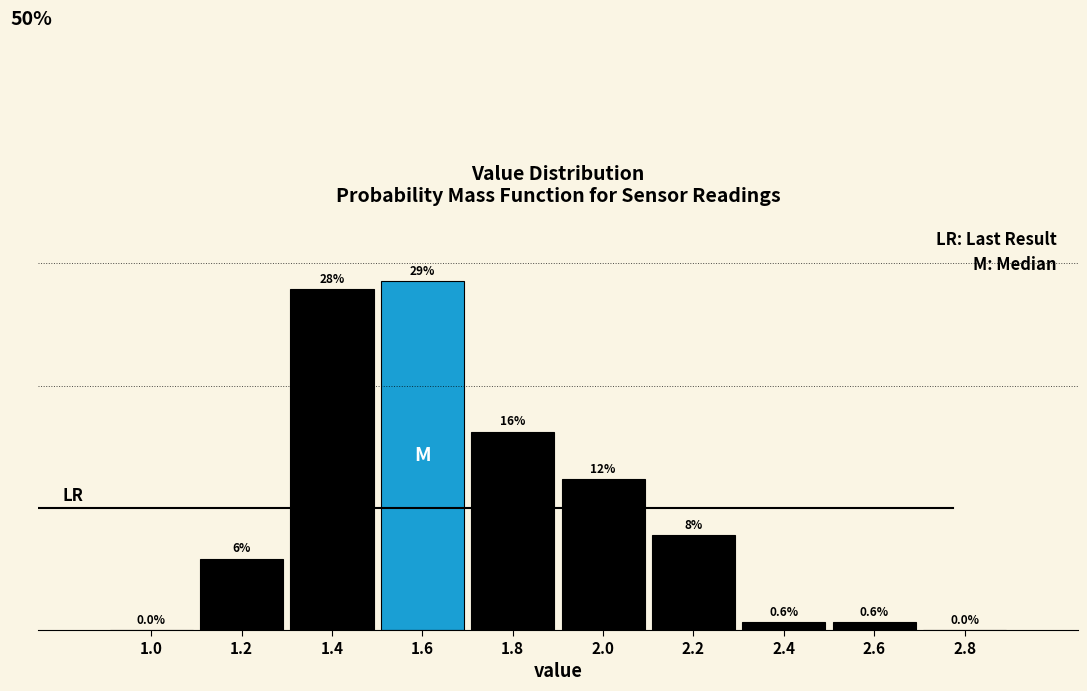

Are the bars horizontal?

No